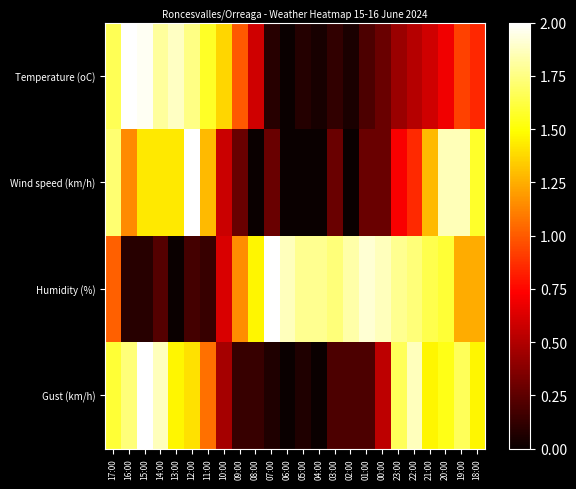

At 15:00, list the series in order from smallest to largest.

Humidity (%), Wind speed (km/h), Temperature (oC), Gust (km/h)